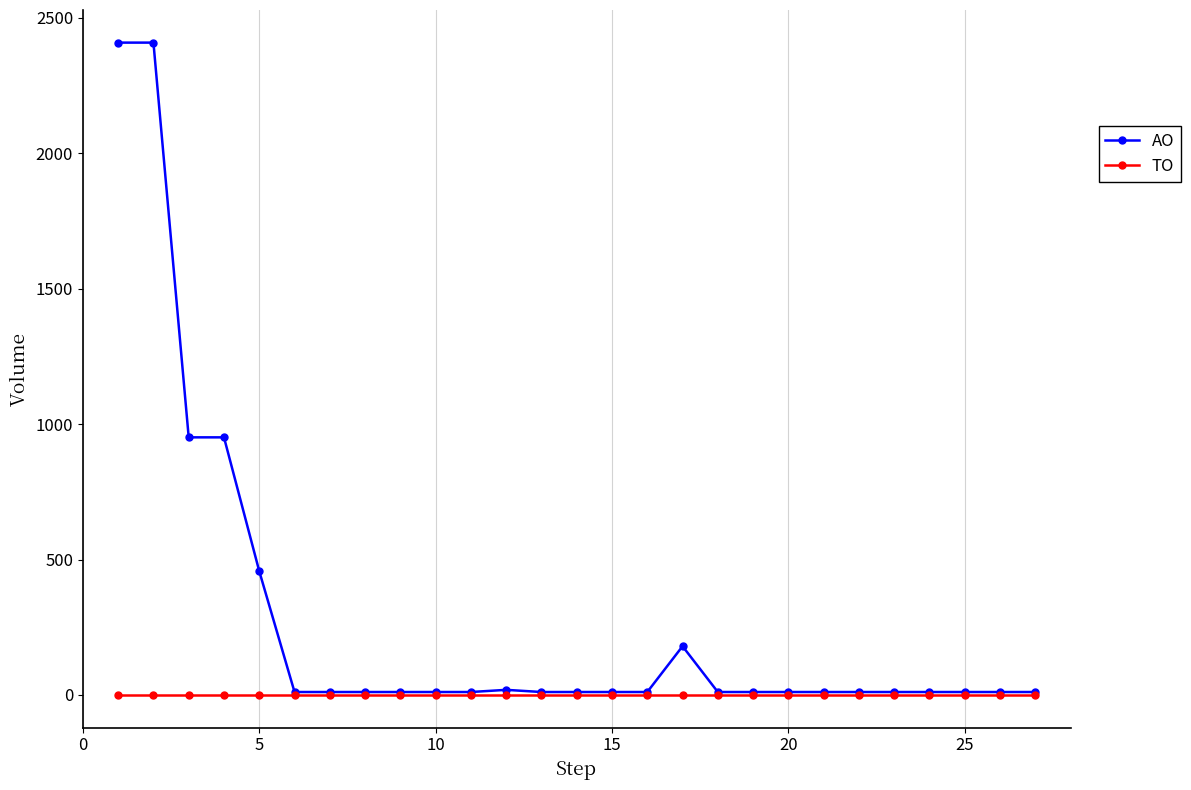

List the series in order of their peak value, lowest first.

TO, AO